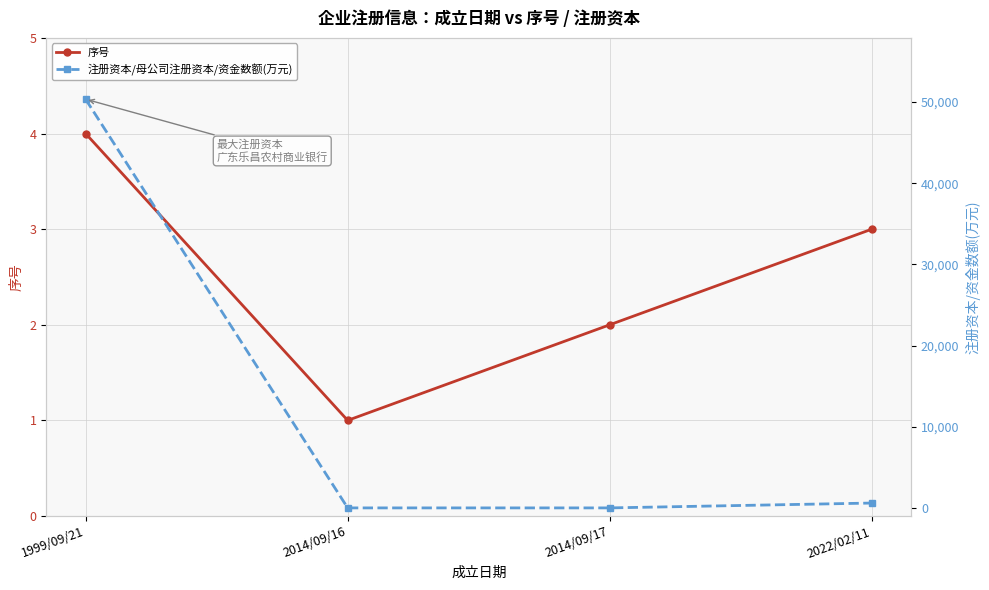

True or false: 序号 has more than 2 points higher than both neighbors.

False